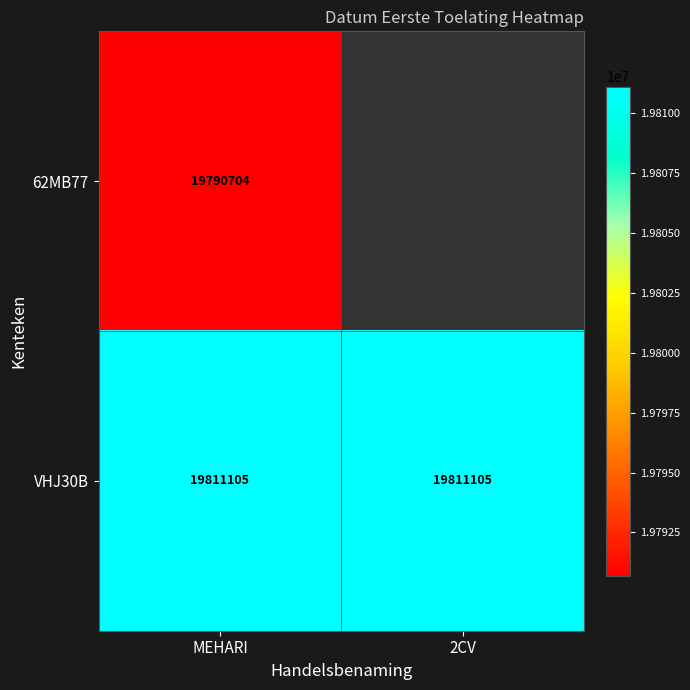

What is the lowest value of the VHJ30B series?

19811105